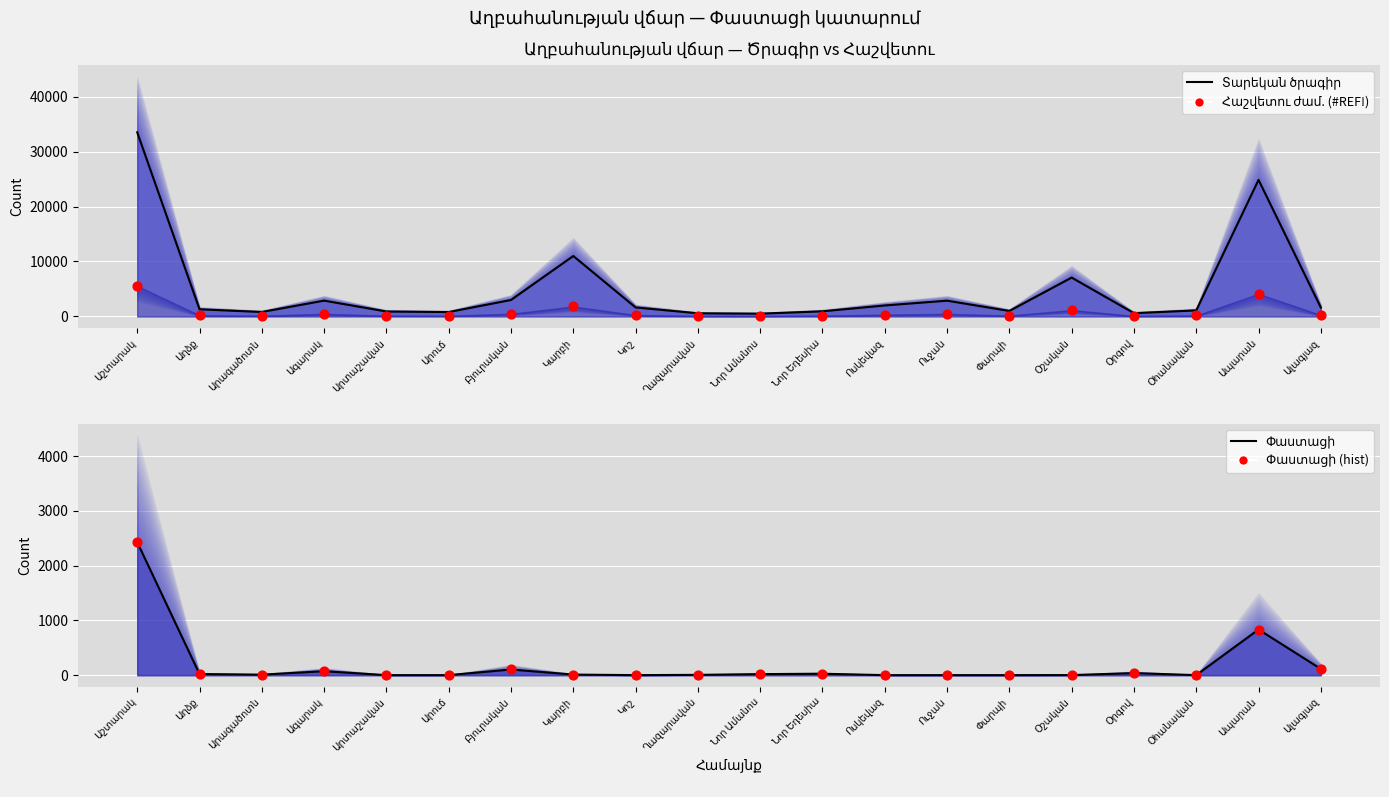

Which series reaches the maximum Y coordinate?

Տարեկան ծրագիր (line)